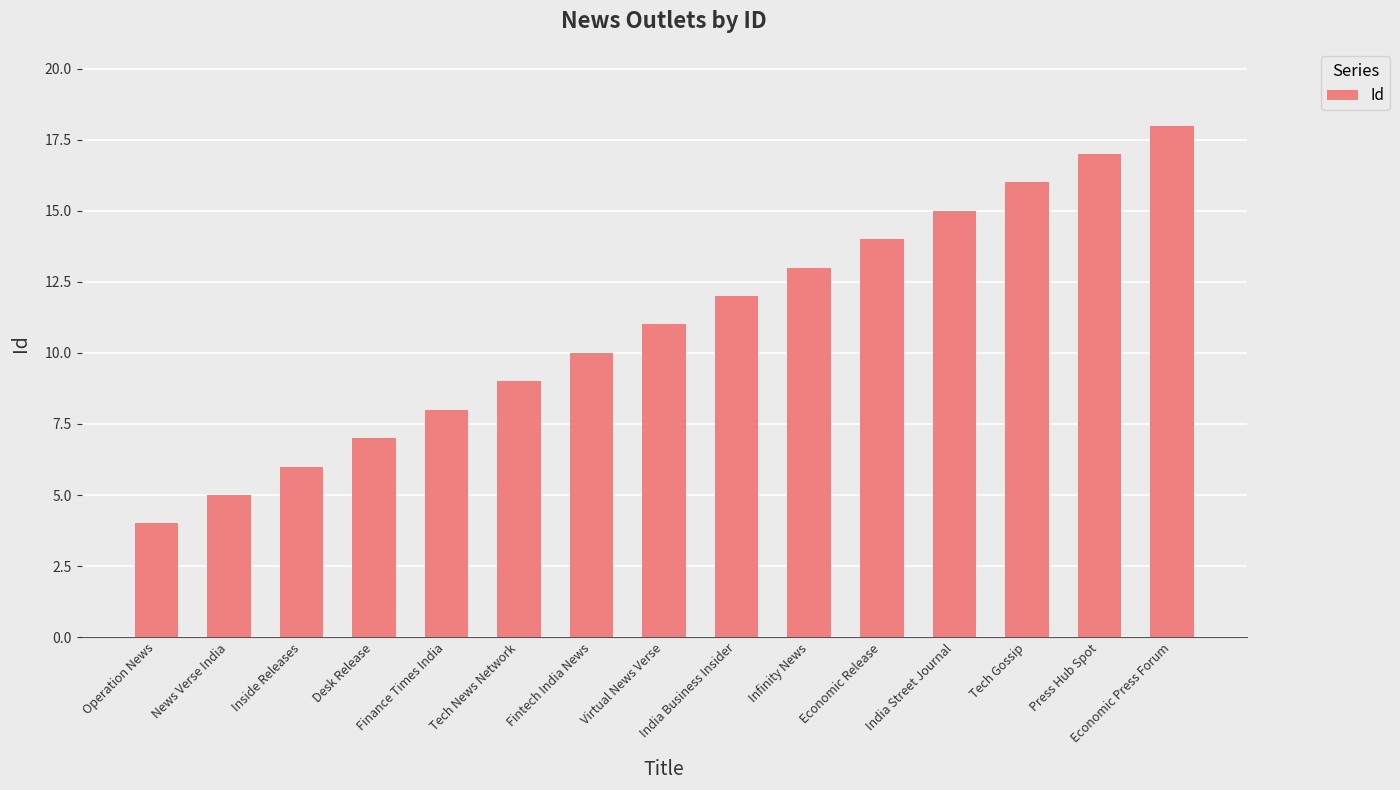

Reading left to right, extract all data points from this chart.

4	5	6	7	8	9	10	11	12	13	14	15	16	17	18